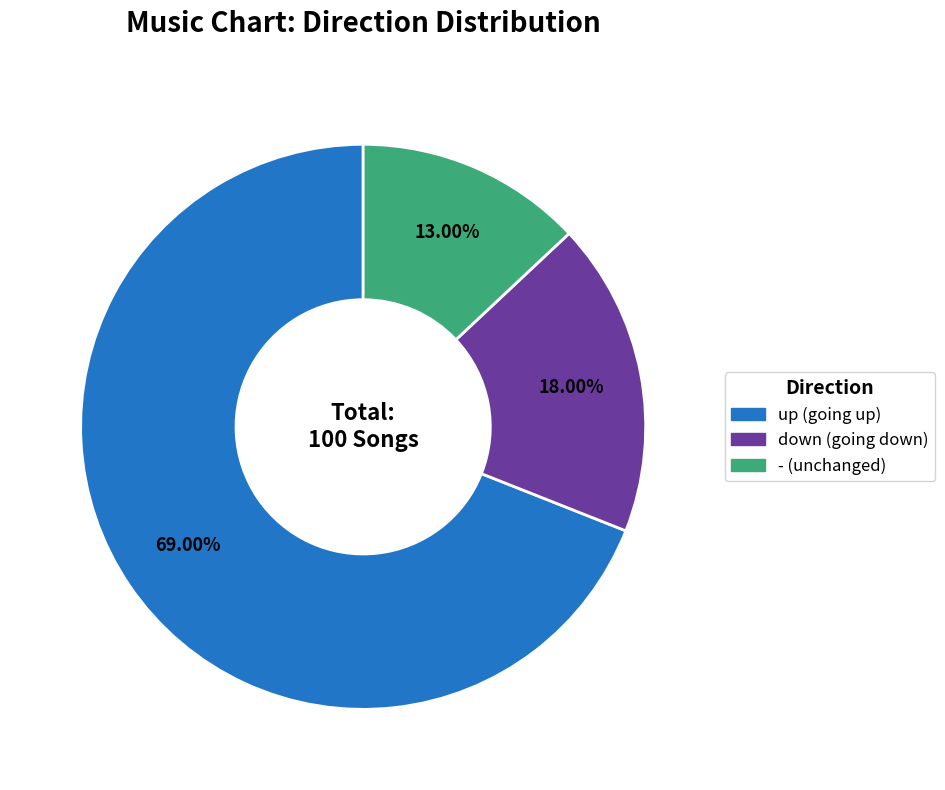

Rank the categories by value from lowest to highest.

-, down, up